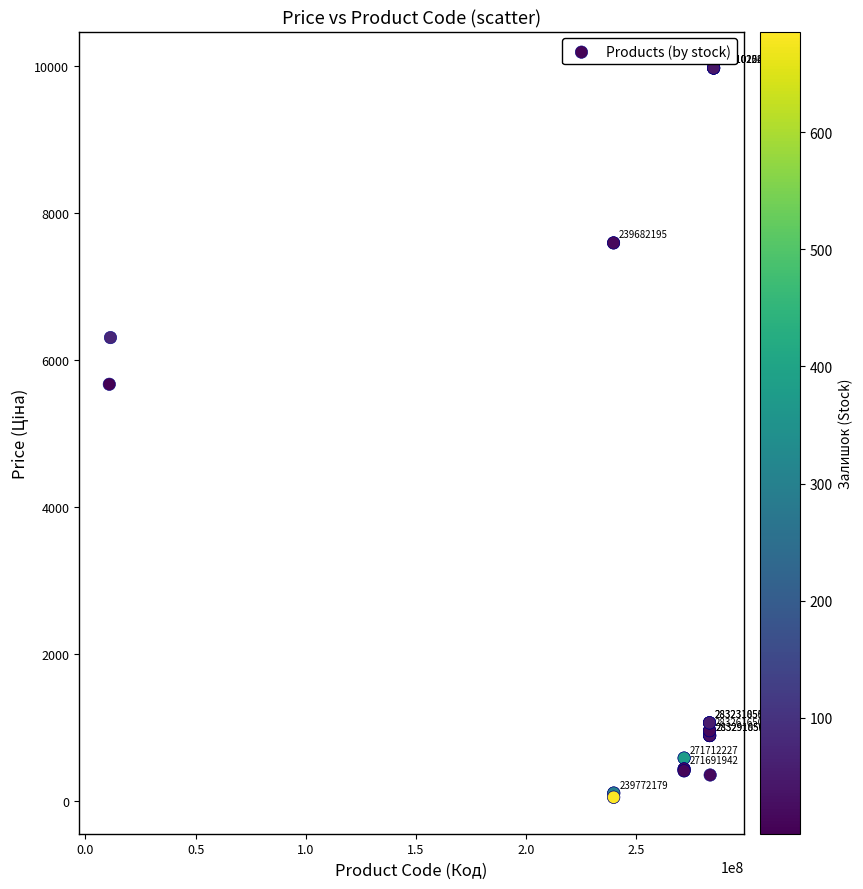

What Y value in the scatter plot is closest to 5016?

5673.8